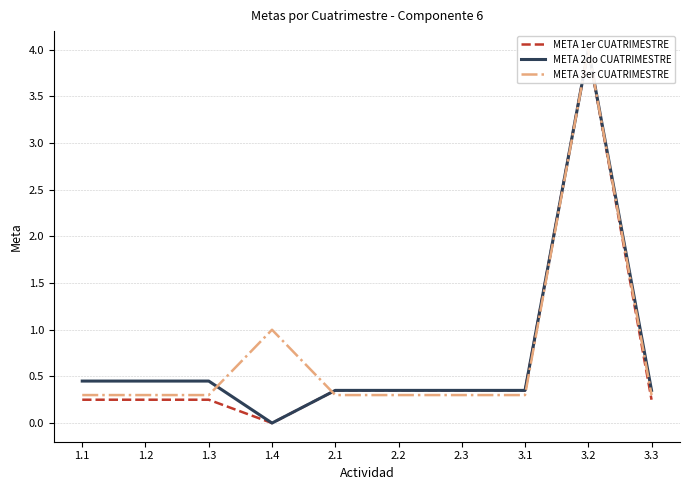

The META 2do CUATRIMESTRE series shows 0.3 at 3.3. True or false?

True